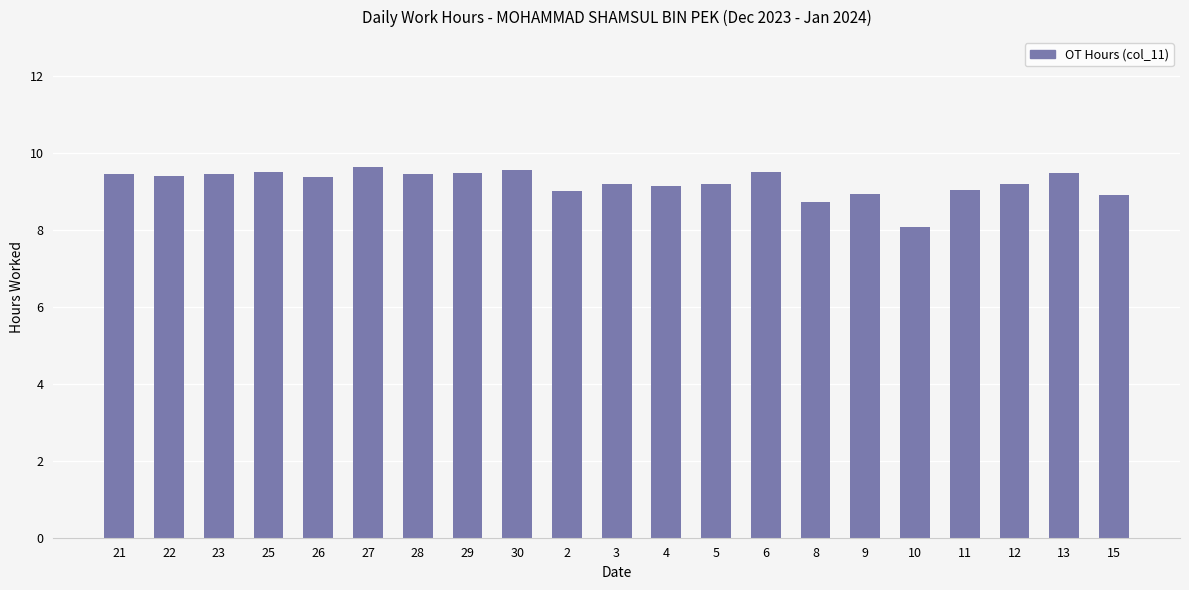

Which has a higher value, 15 or 30?

30